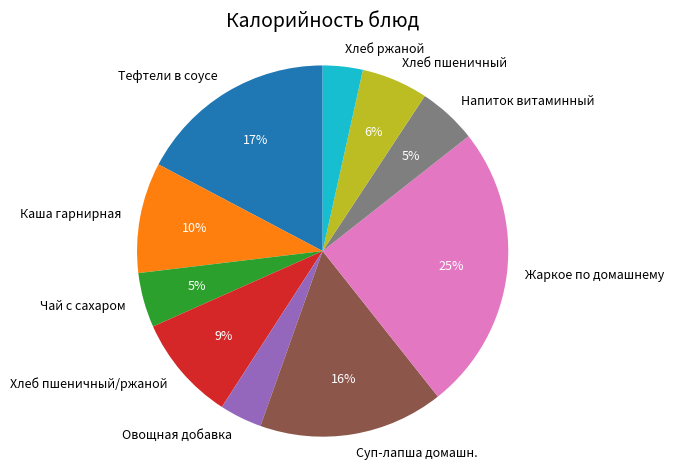

Does Хлеб пшеничный represent more than half of the total?

No